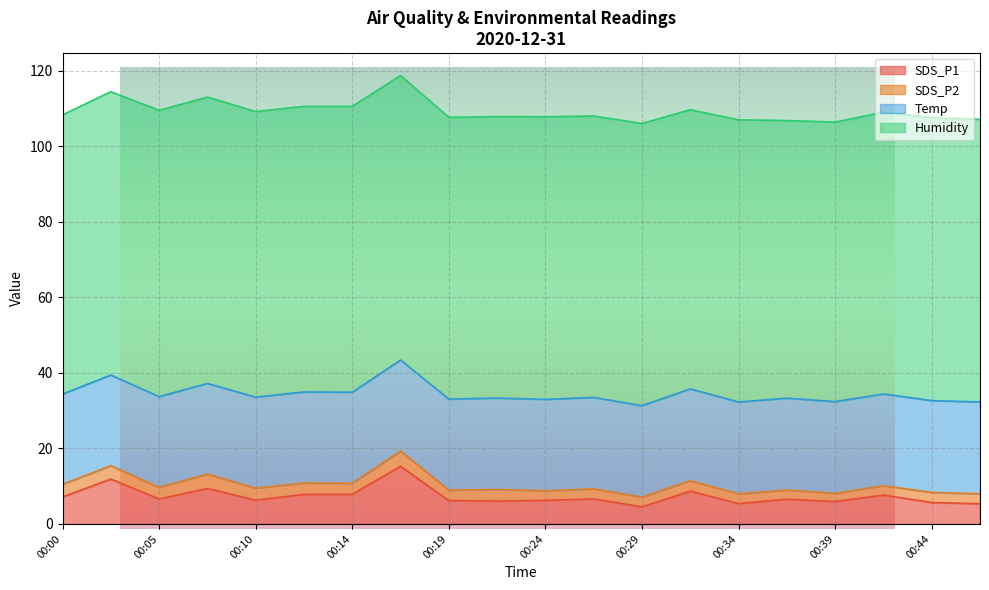

How many categories are shown in the chart?

20